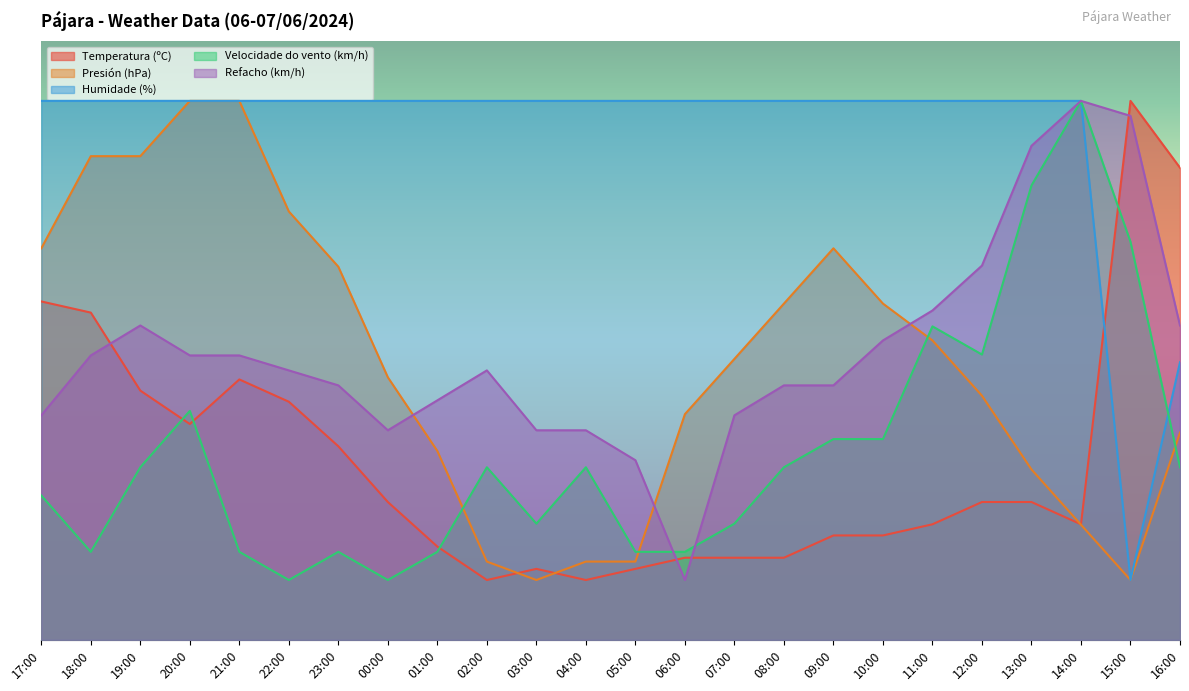

What is the maximum value for Refacho (km/h)?

90.0